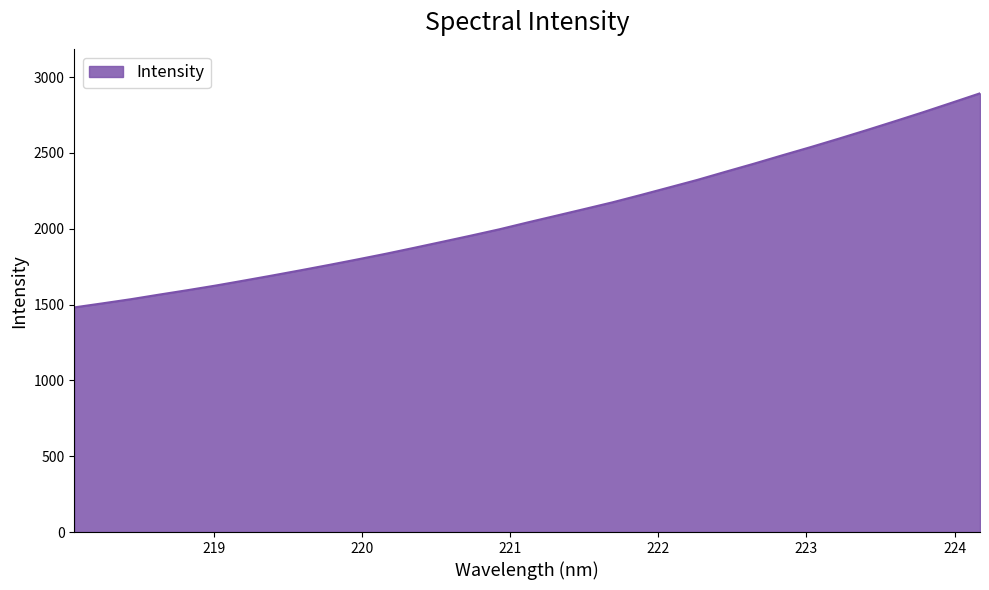

What is the smallest value displayed?

1481.5